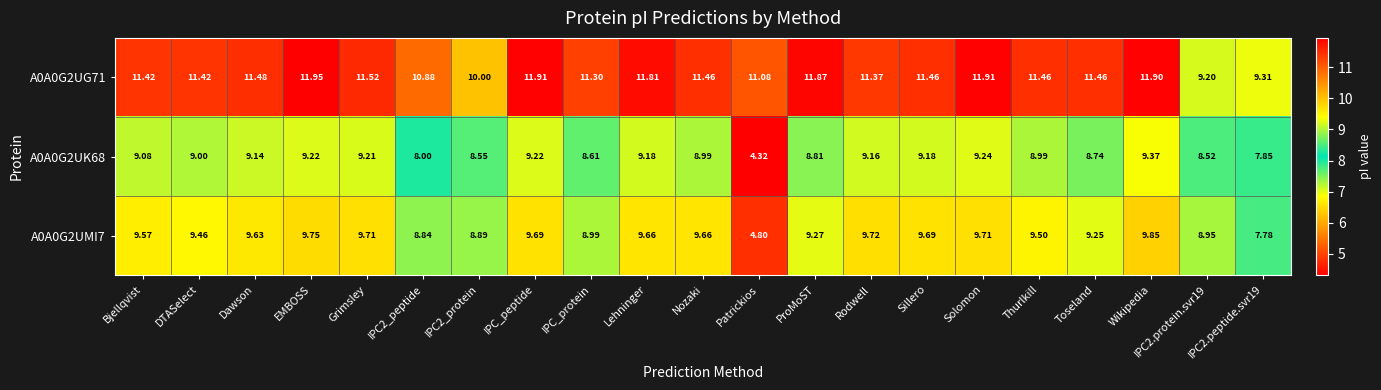

Which category has the highest value across all series?

EMBOSS